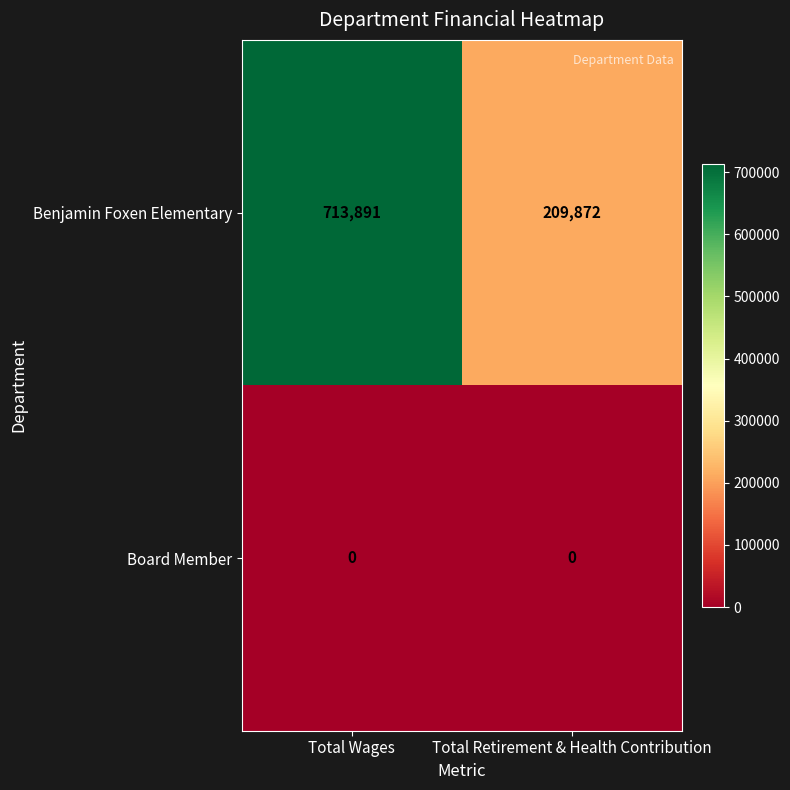

How many data points does each series have?

2